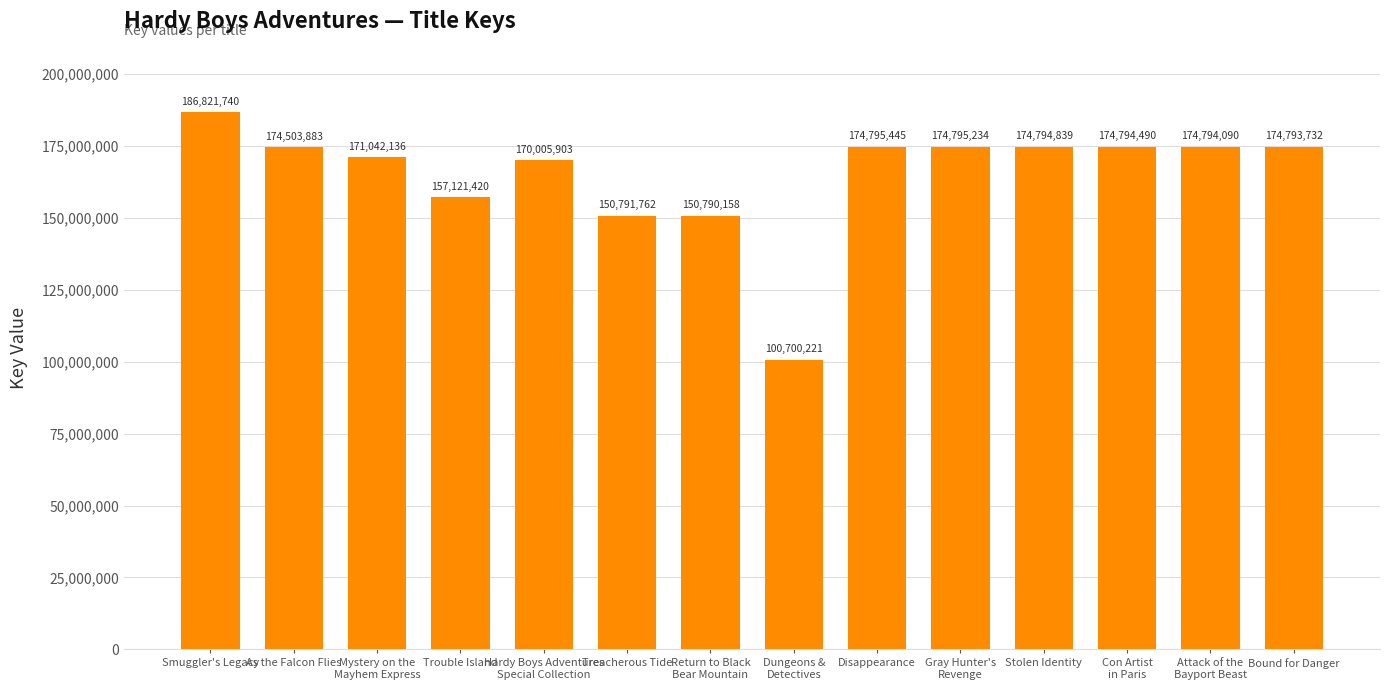

Reading right to left, what are all the values shown in this chart?

174793732	174794090	174794490	174794839	174795234	174795445	100700221	150790158	150791762	170005903	157121420	171042136	174503883	186821740